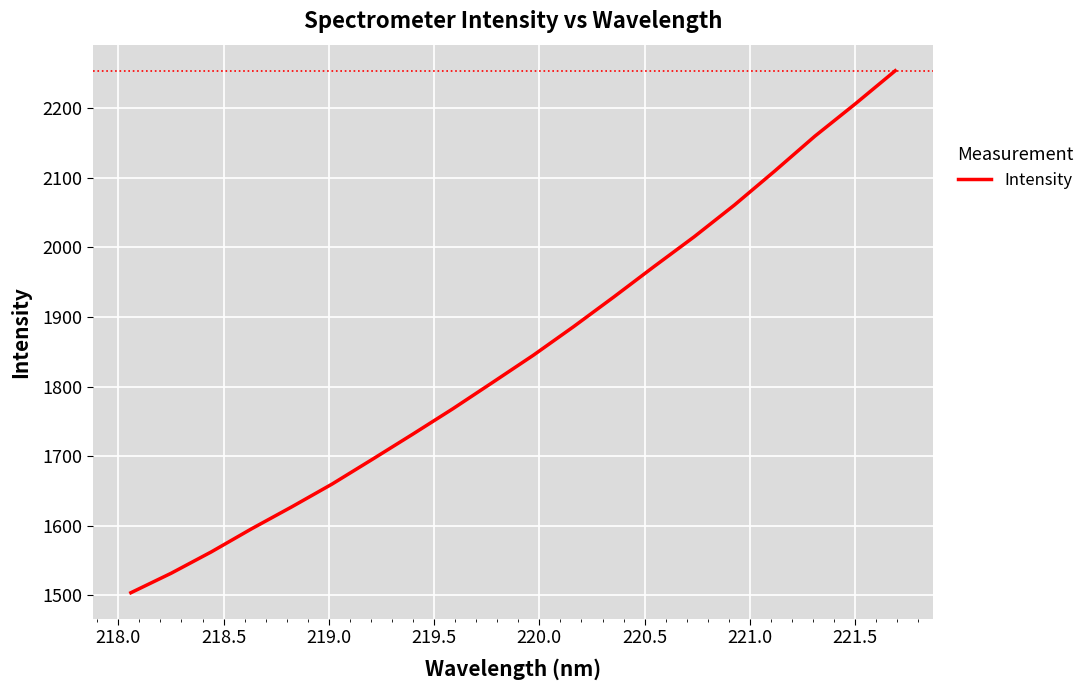

What is the smallest value displayed?

1503.8